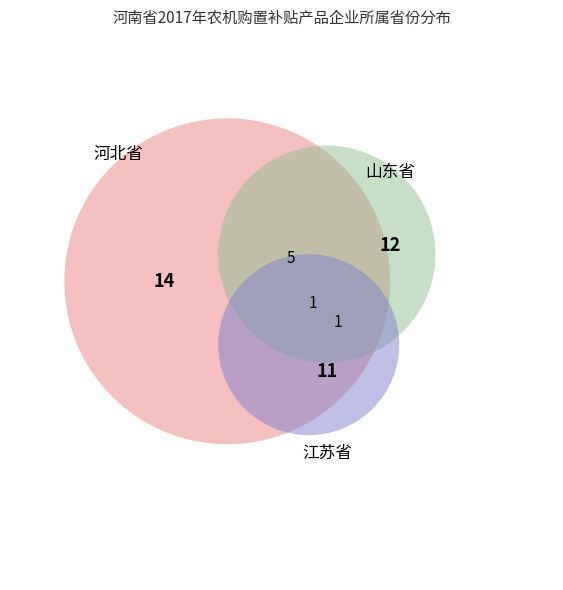

To the nearest percent, what portion does 河北省 represent?

32%